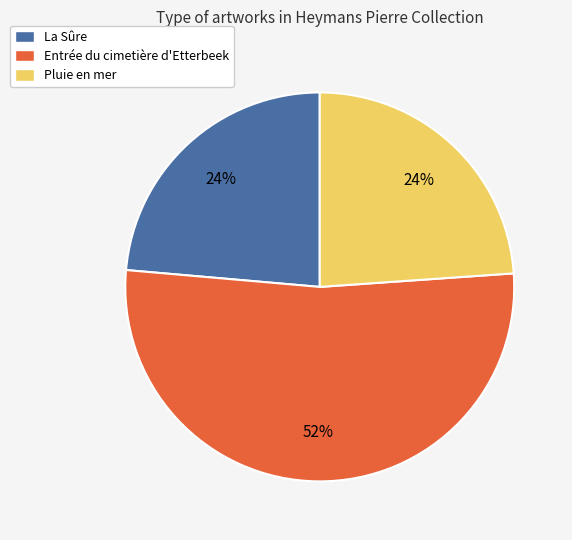

Does Entrée du cimetière d'Etterbeek account for over 50% of the chart?

Yes